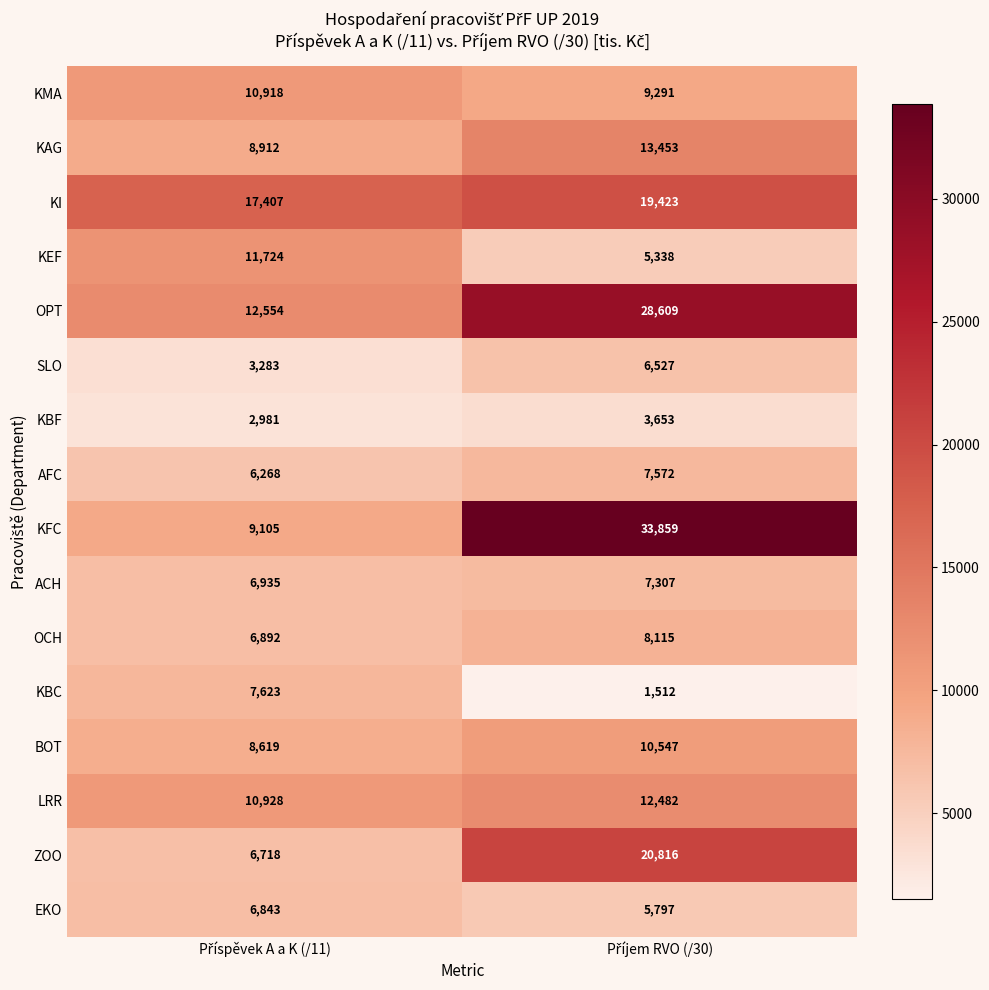

At how many categories does at least one series exceed 17736?

1